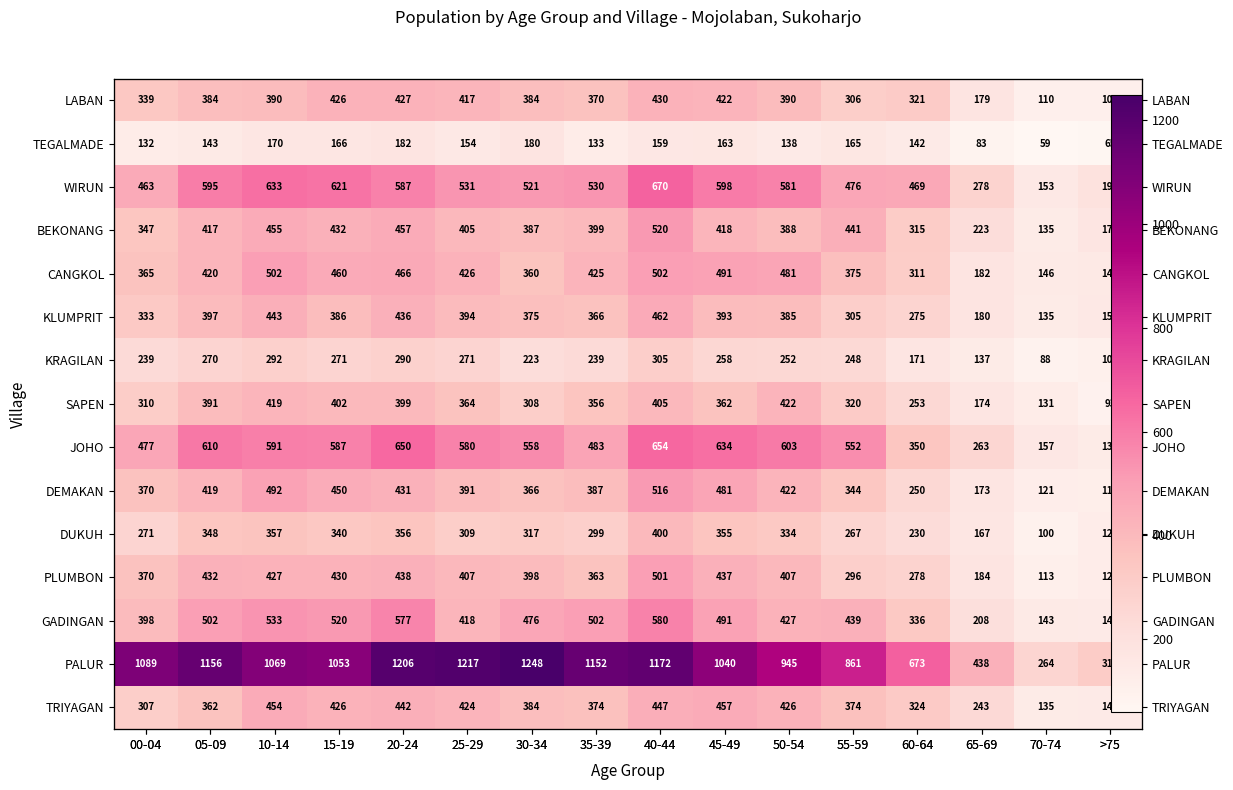

The TRIYAGAN series shows 87 at 70-74. True or false?

False